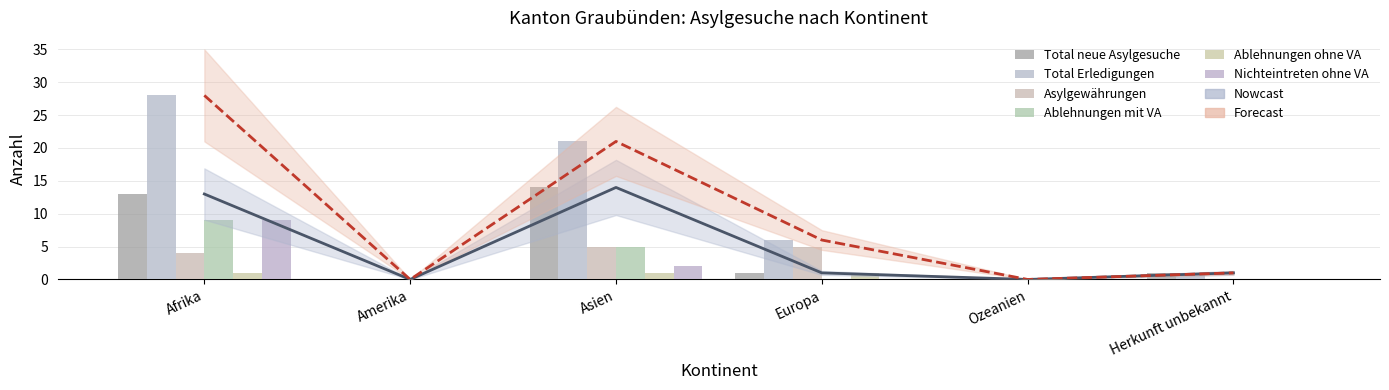

What is the difference between the second highest and minimum values in the Ablehnungen ohne VA series?

1